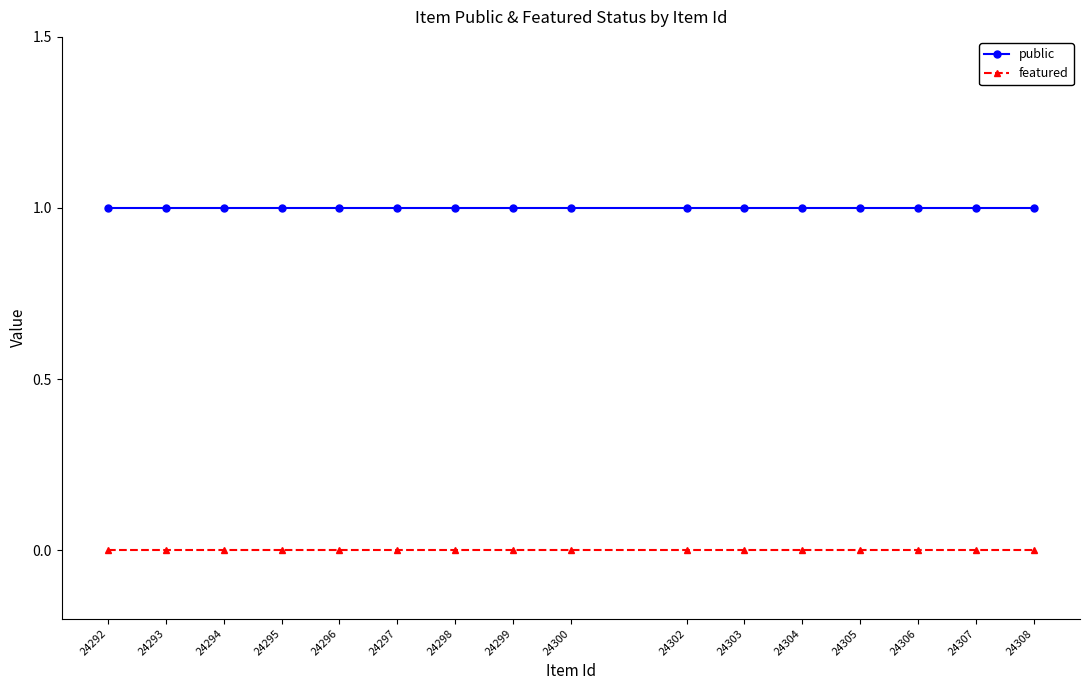

What is the sum of all public values?

16